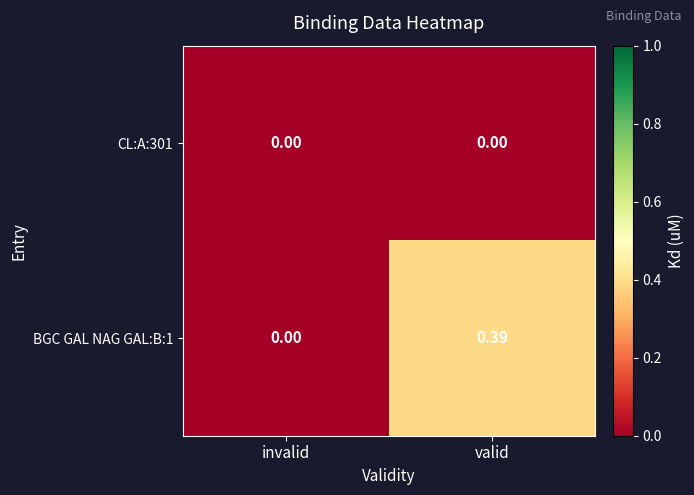

Which series has the largest total across all categories?

BGC GAL NAG GAL:B:1